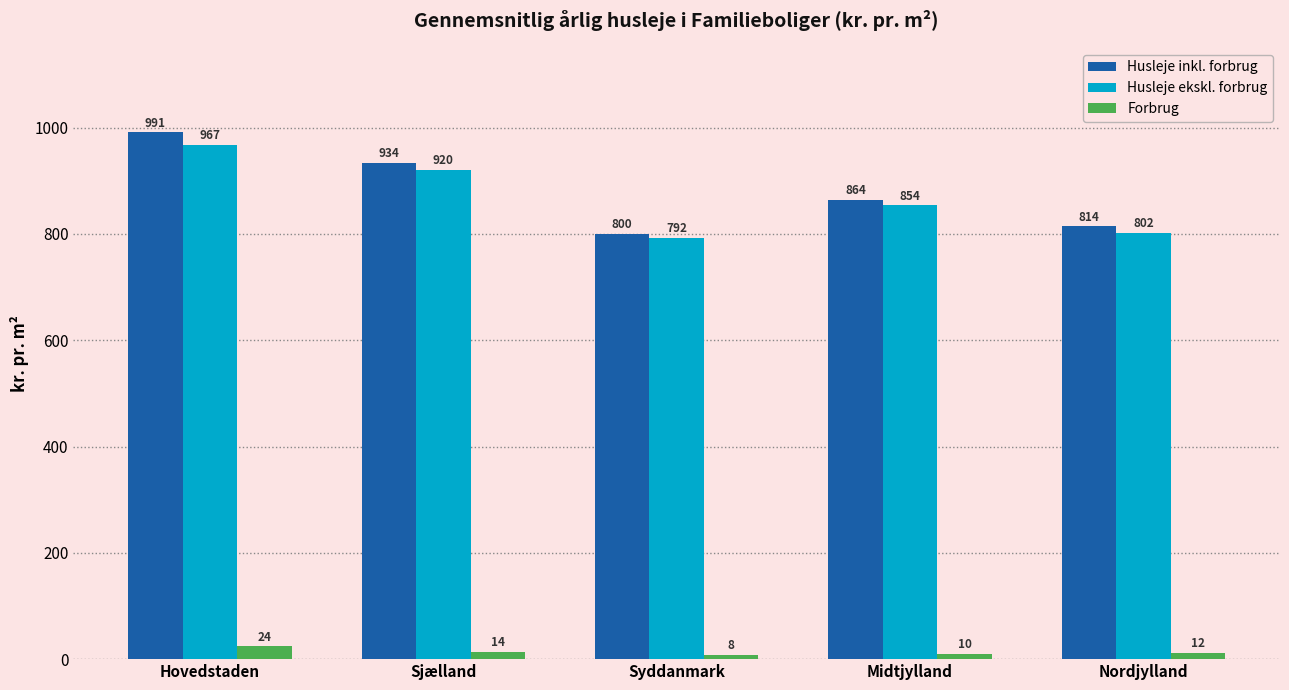

What is the spread (max minus min) of values at Nordjylland?

802